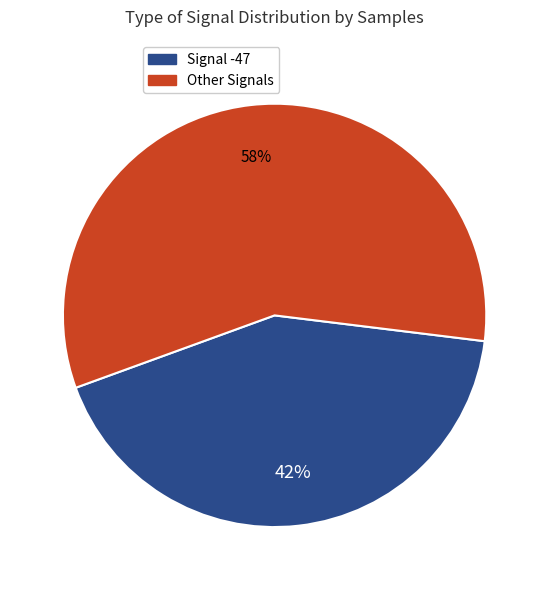

How many slices are in this pie chart?

2